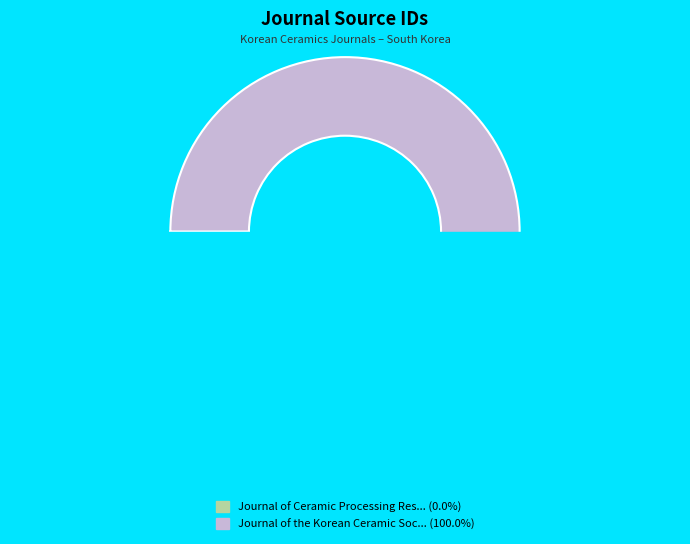

How many slices are in this pie chart?

2